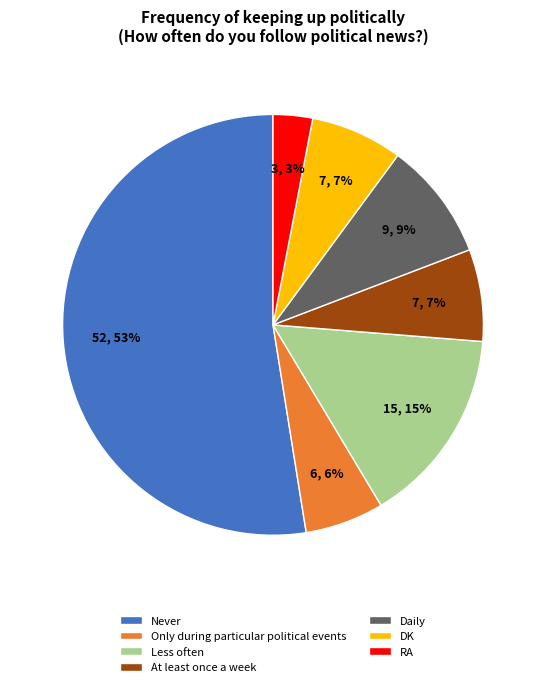

Is there any slice that represents more than half of the pie?

Yes